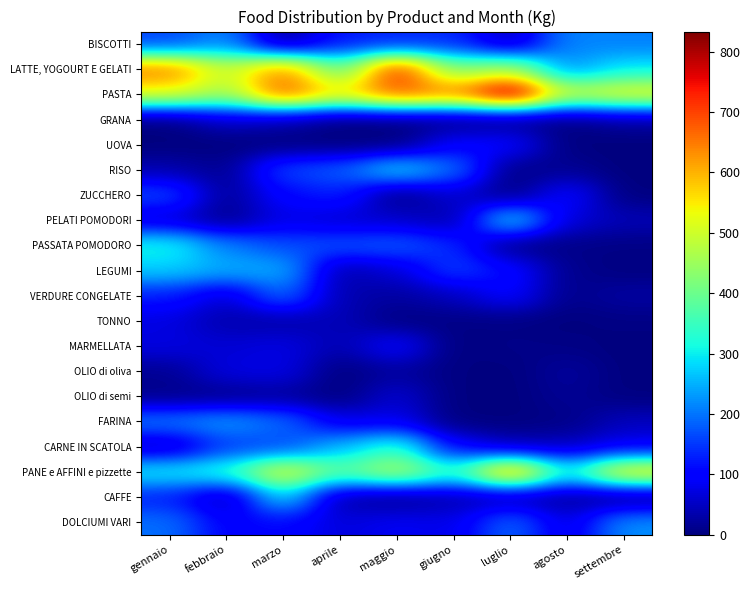

At which category is the sum across all series the highest?

marzo